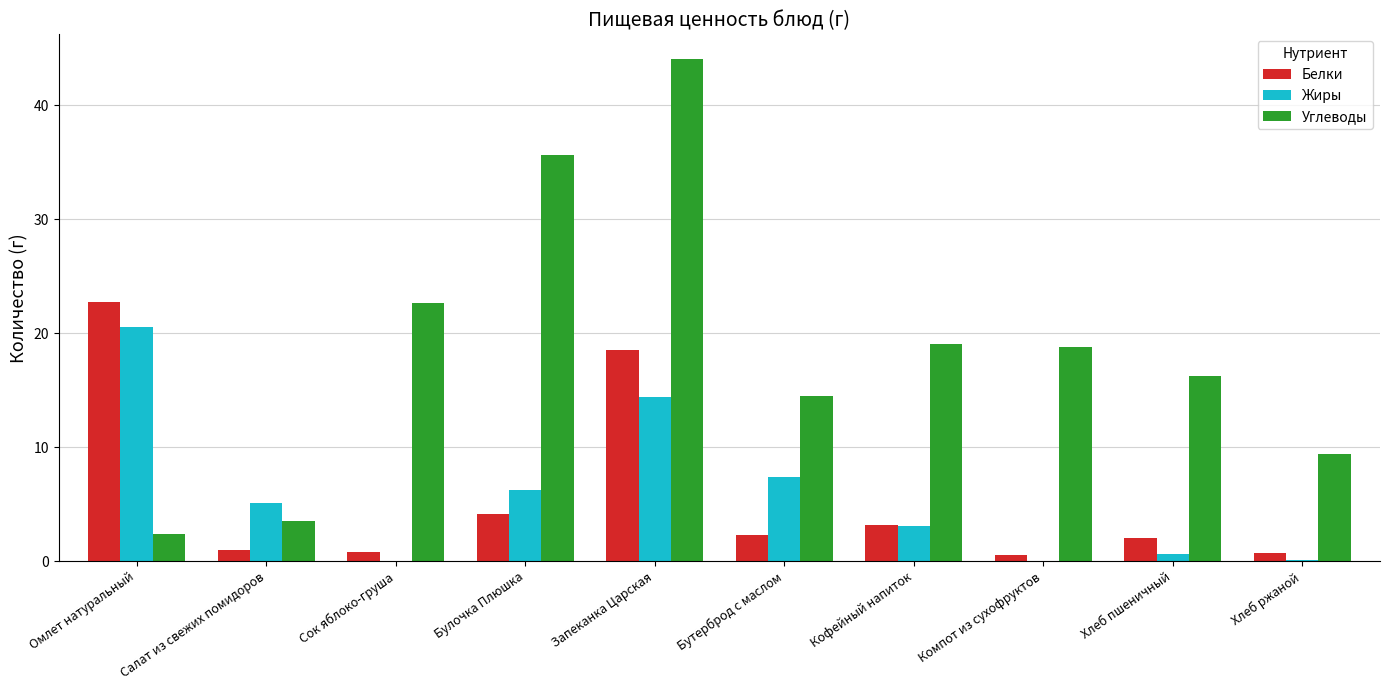

Which series has the largest range (max minus min)?

Углеводы